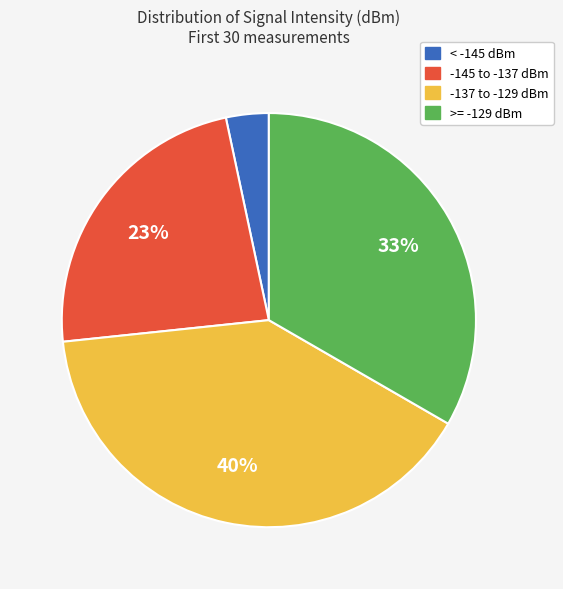

To the nearest percent, what is the average slice percentage?

25%